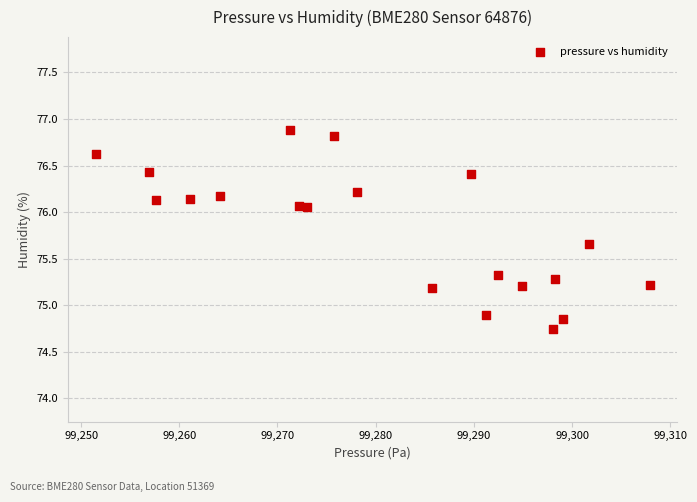

What Y value in the scatter plot is closest to 75?

74.9